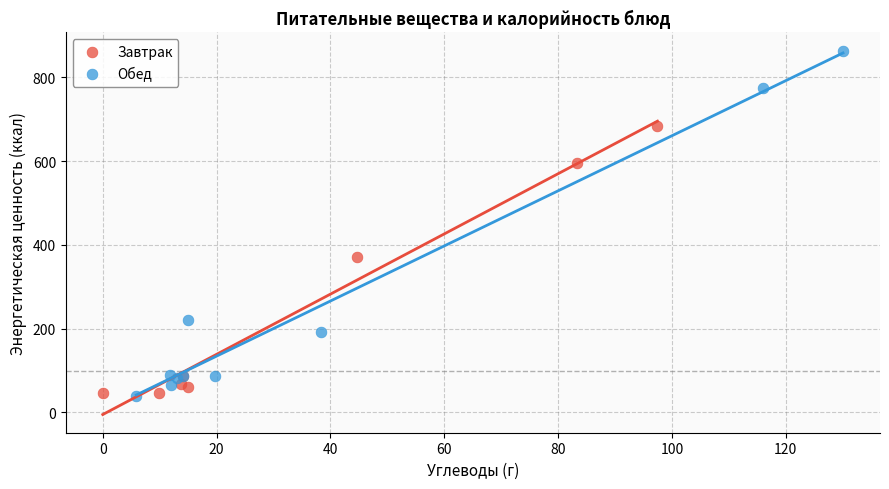

Which series has the widest spread of Y values?

Обед